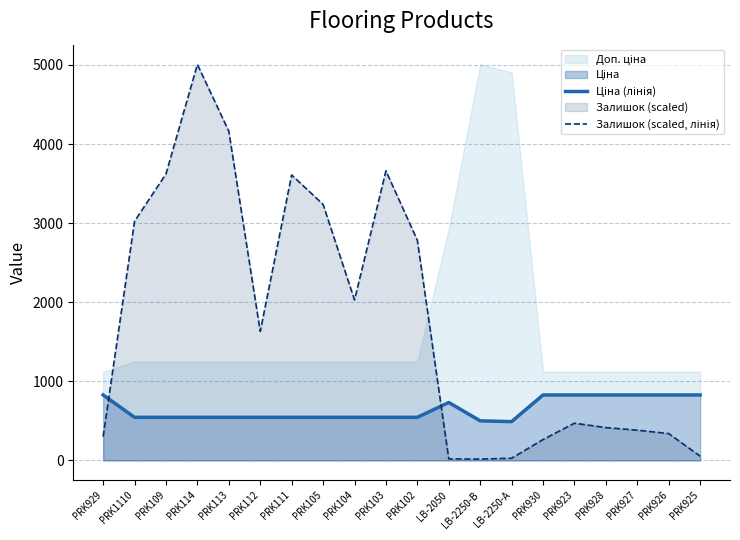

What is the label of the 18th point from the right?

PRK109